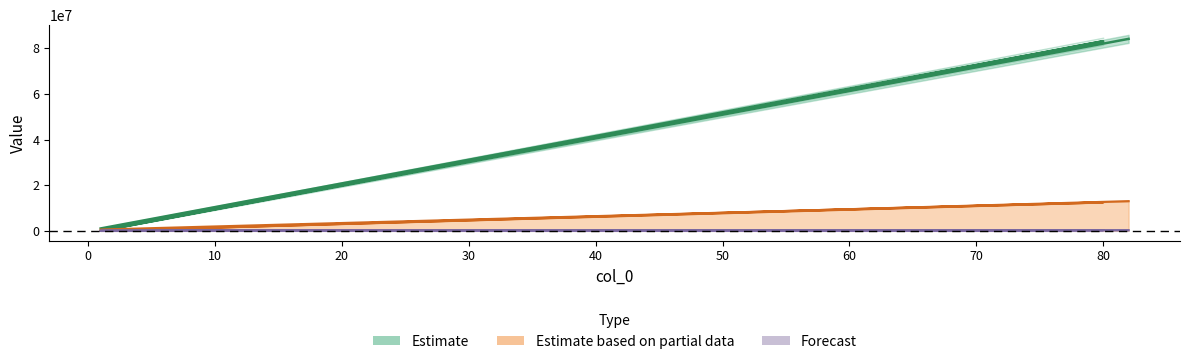

What is the sum of the col_1 values at 80 and 1?

84134847.9